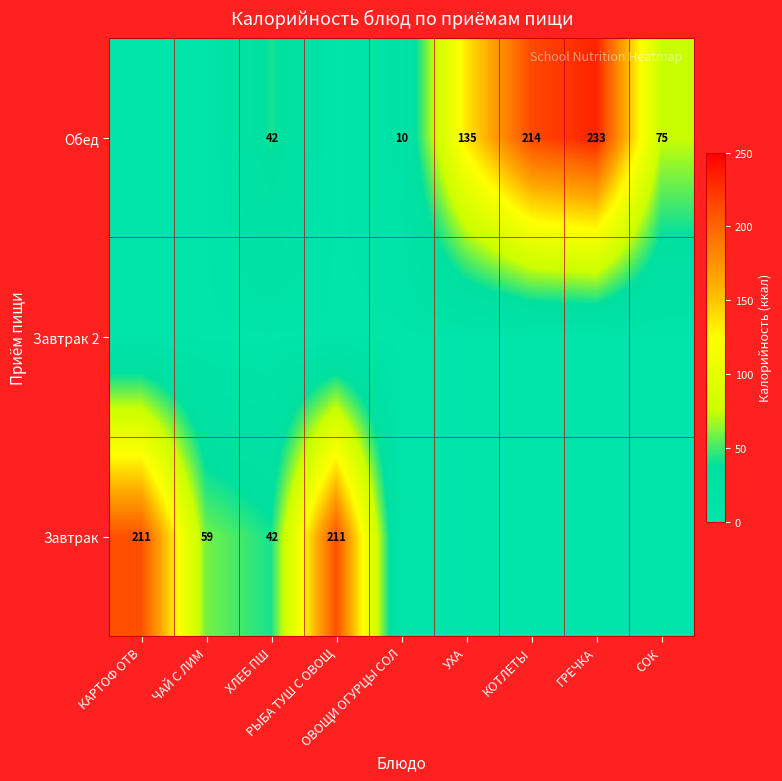

What is the difference between the highest and lowest values at СОК?

75